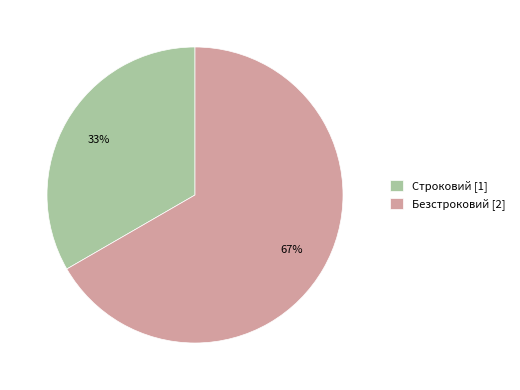

Which slice represents more than half of the pie?

Безстроковий